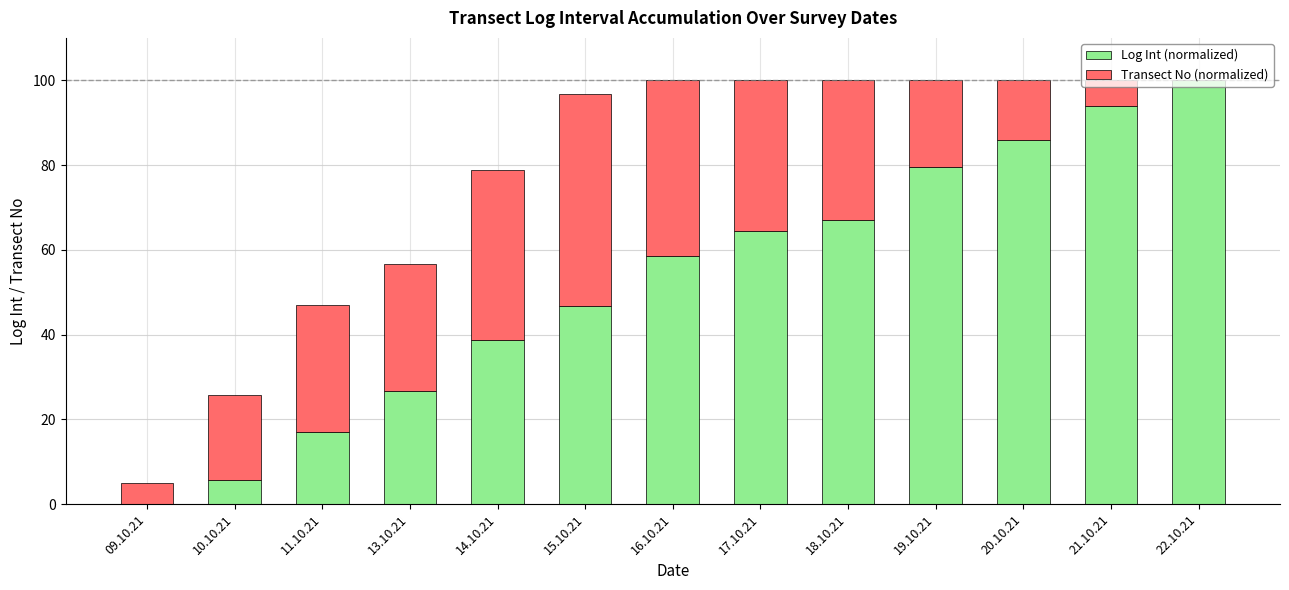

The Log Int (normalized) series shows 43.9 at 20.10.21. True or false?

False